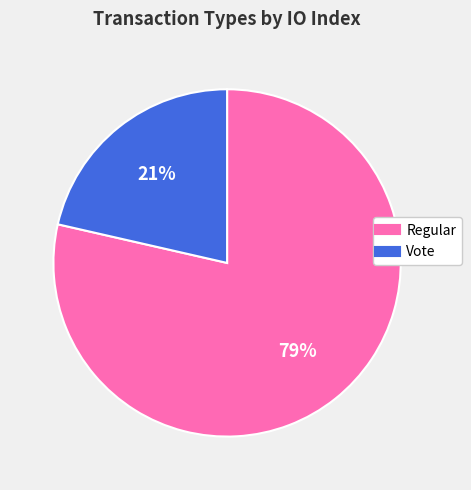

Rank the categories by value from highest to lowest.

Regular, Vote